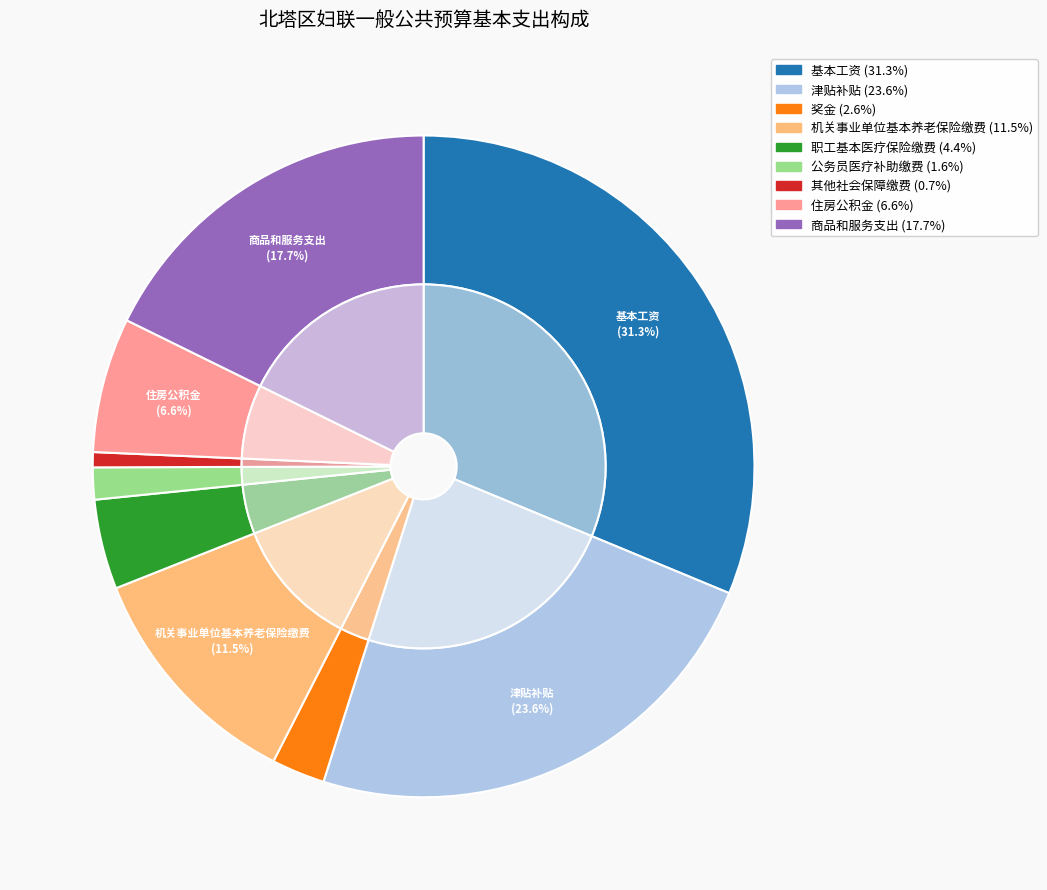

Which has a higher value, 商品和服务支出 or 住房公积金?

商品和服务支出